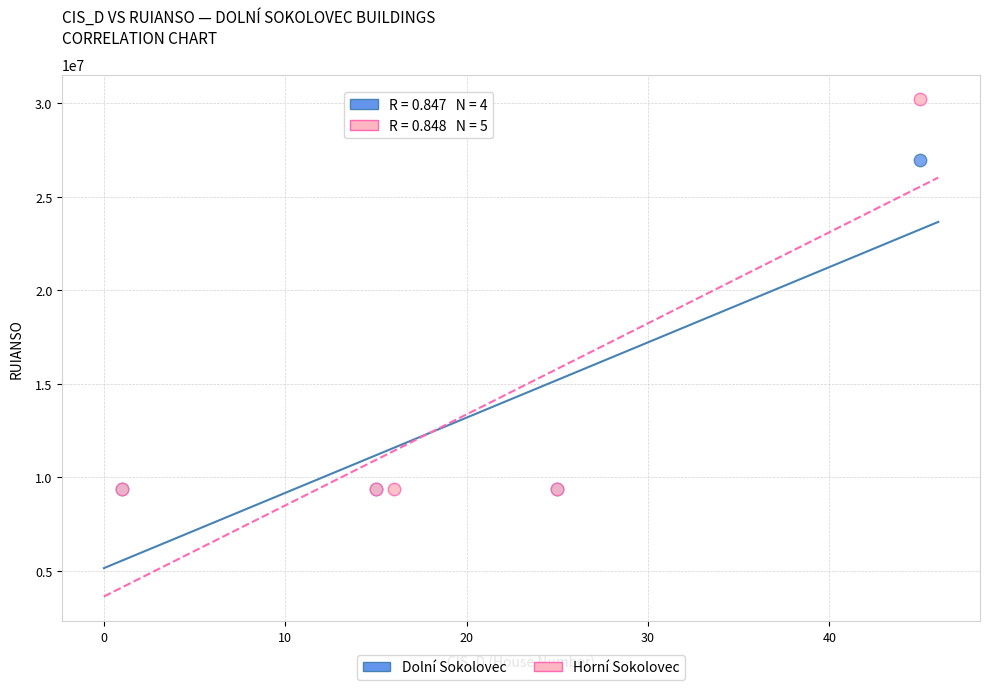

Which series has the largest Y range (max minus min)?

Horní Sokolovec